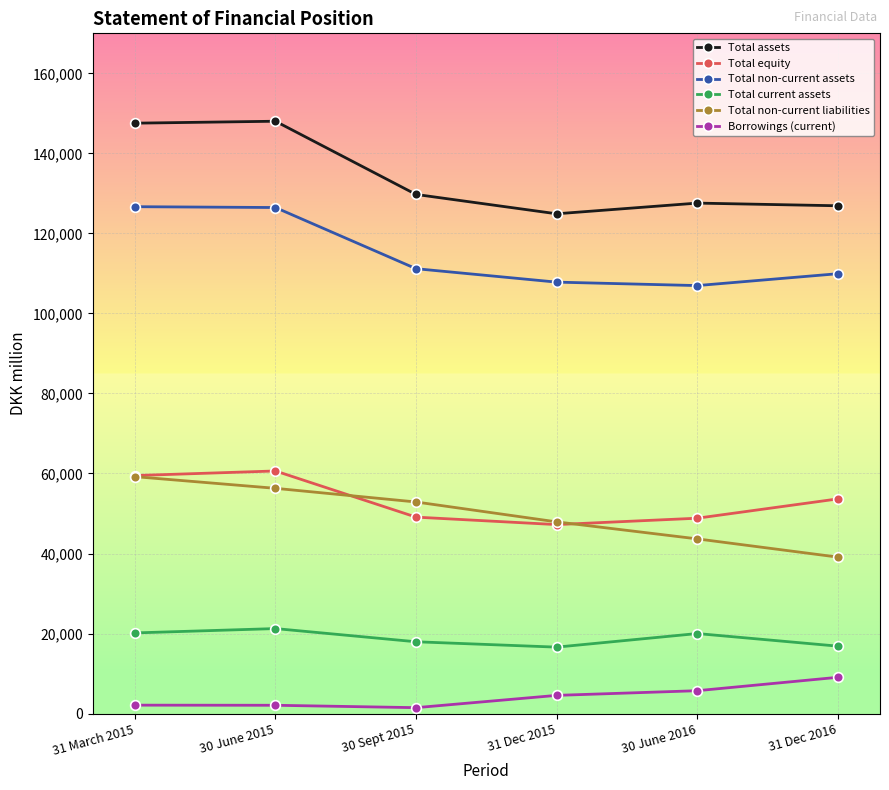

True or false: Borrowings (current) has more than 2 interior local peaks.

False